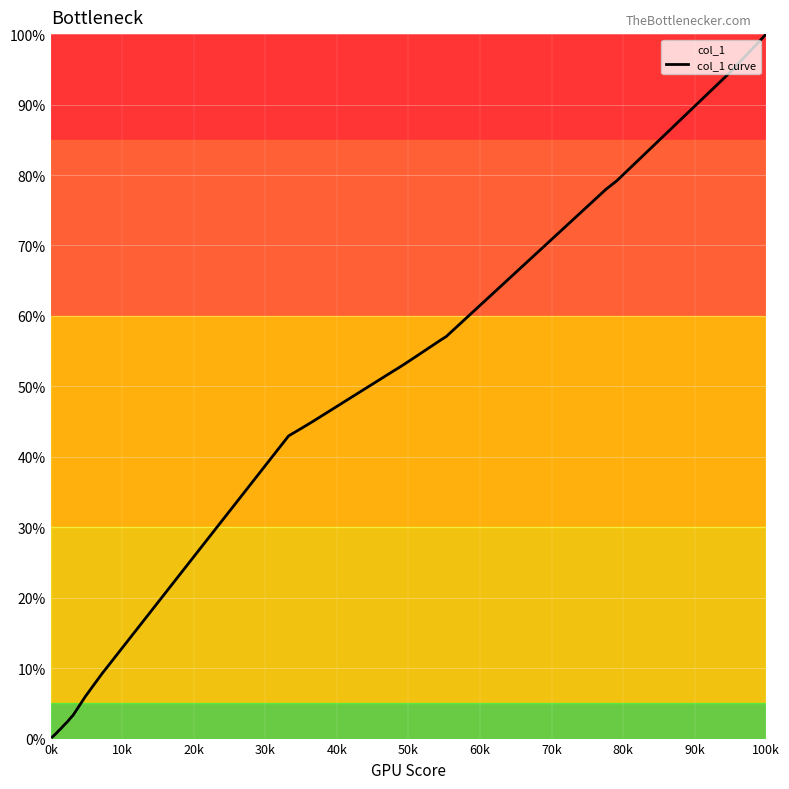

What is the difference between the maximum and minimum values?

99.8